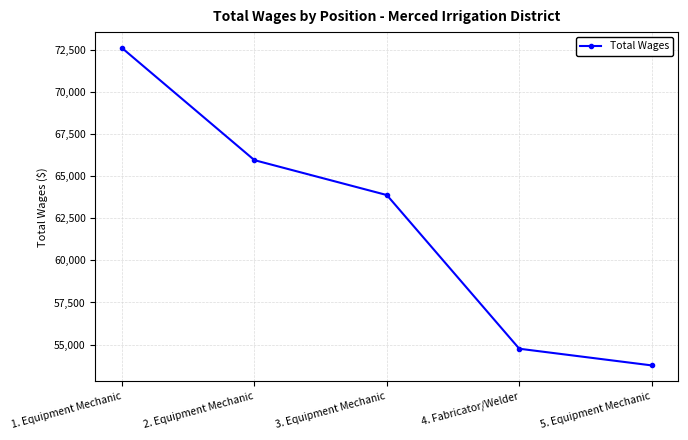

Approximately how many times larger is the value at 4. Fabricator/Welder compared to 3. Equipment Mechanic?

0.9